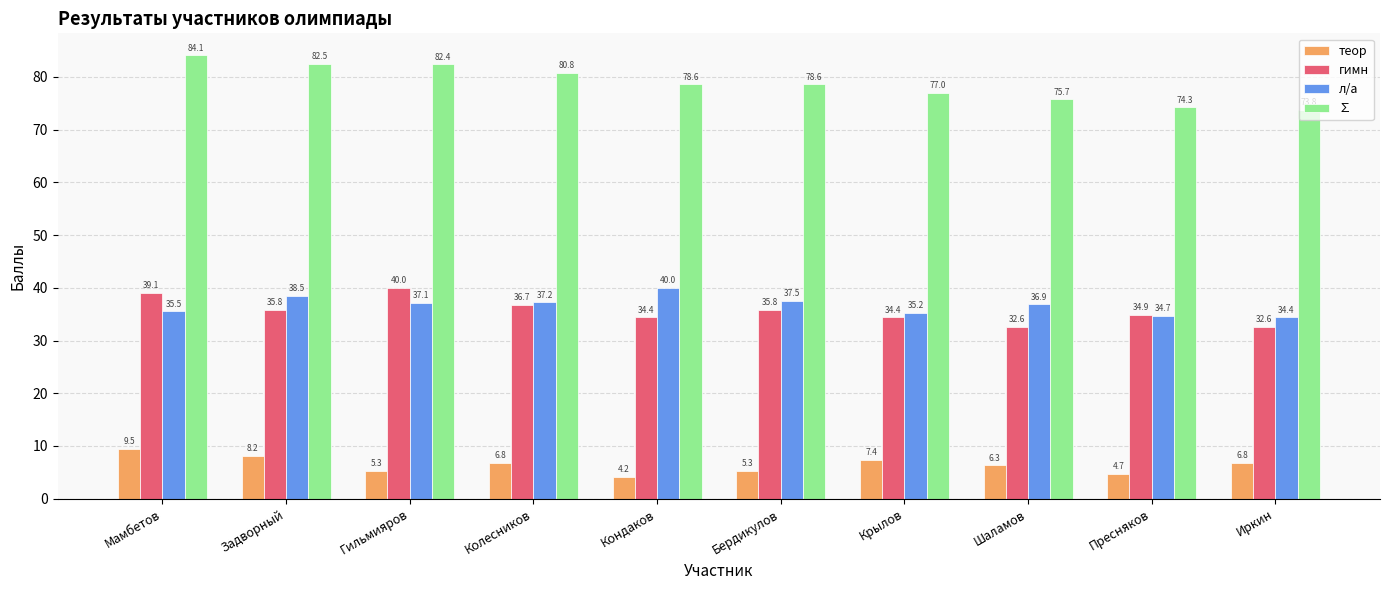

What is the maximum value for гимн?

40.0